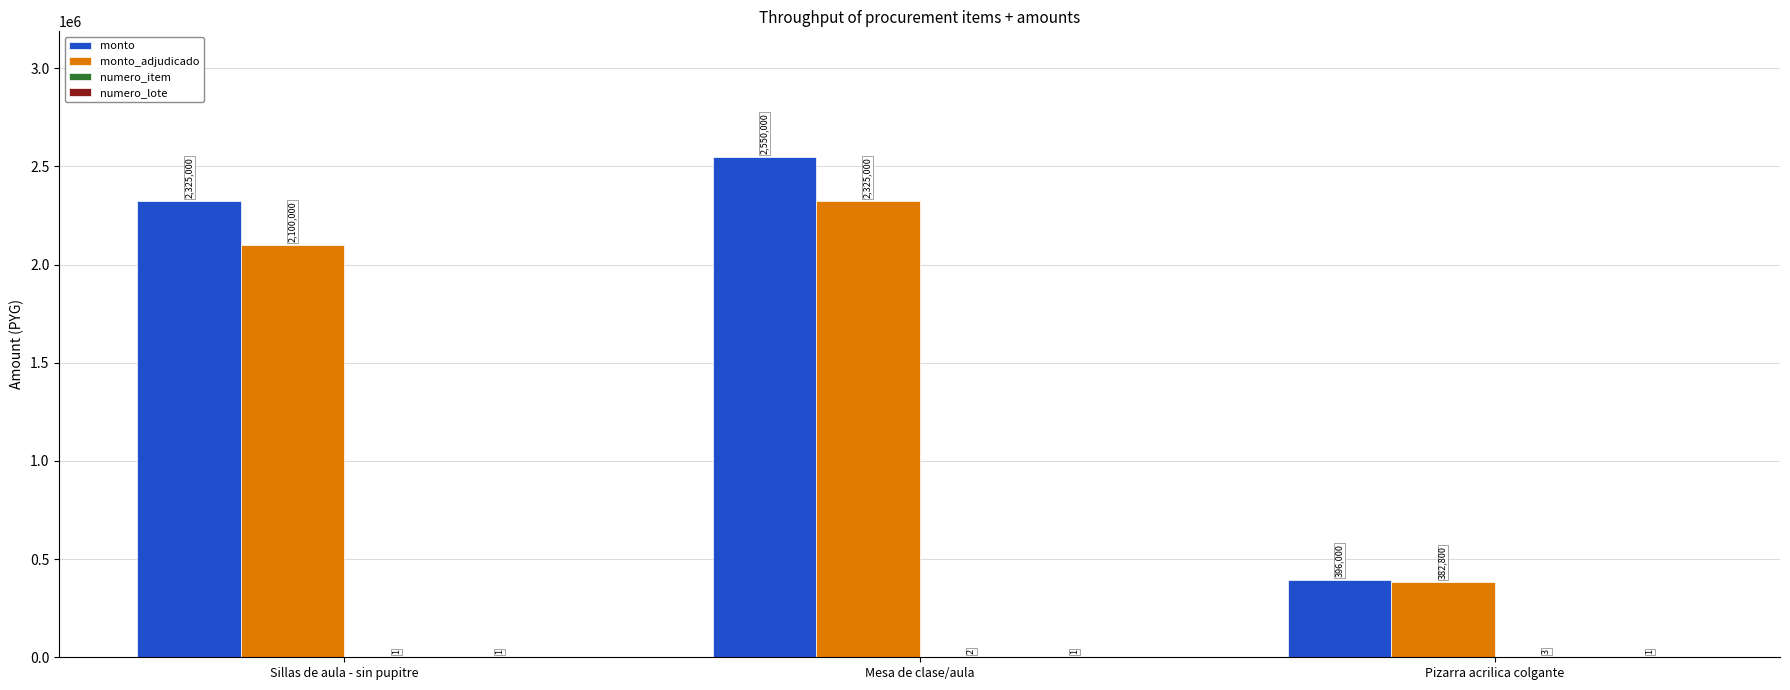

The value of monto_adjudicado at Sillas de aula - sin pupitre is 3309159. True or false?

False